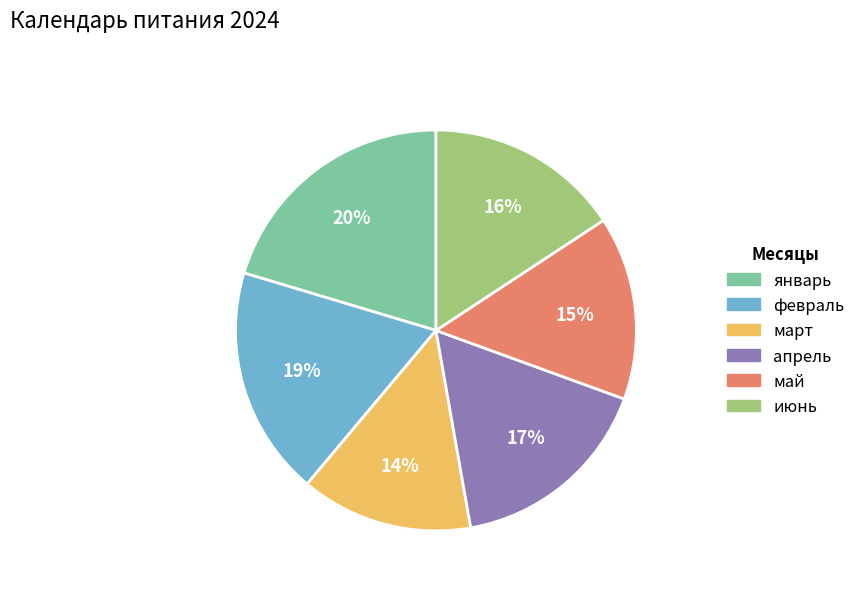

Is there any slice that represents more than half of the pie?

No